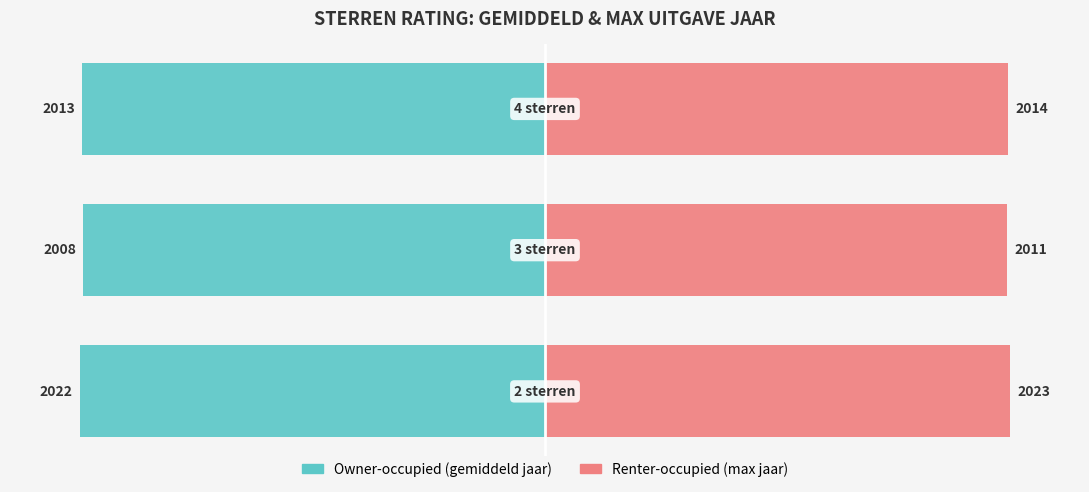

Which series has the largest total across all categories?

Renter-occupied